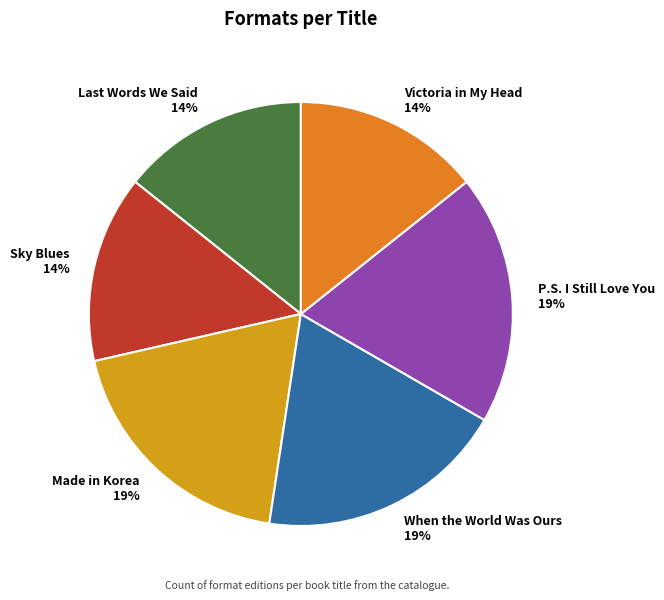

To the nearest percent, what is the average slice percentage?

17%